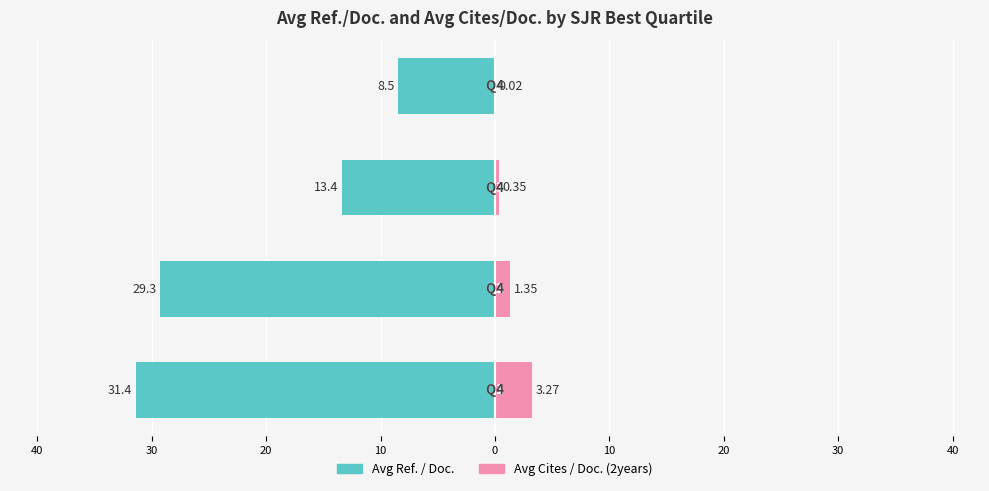

Which series has the largest range (max minus min)?

Avg Ref. / Doc.